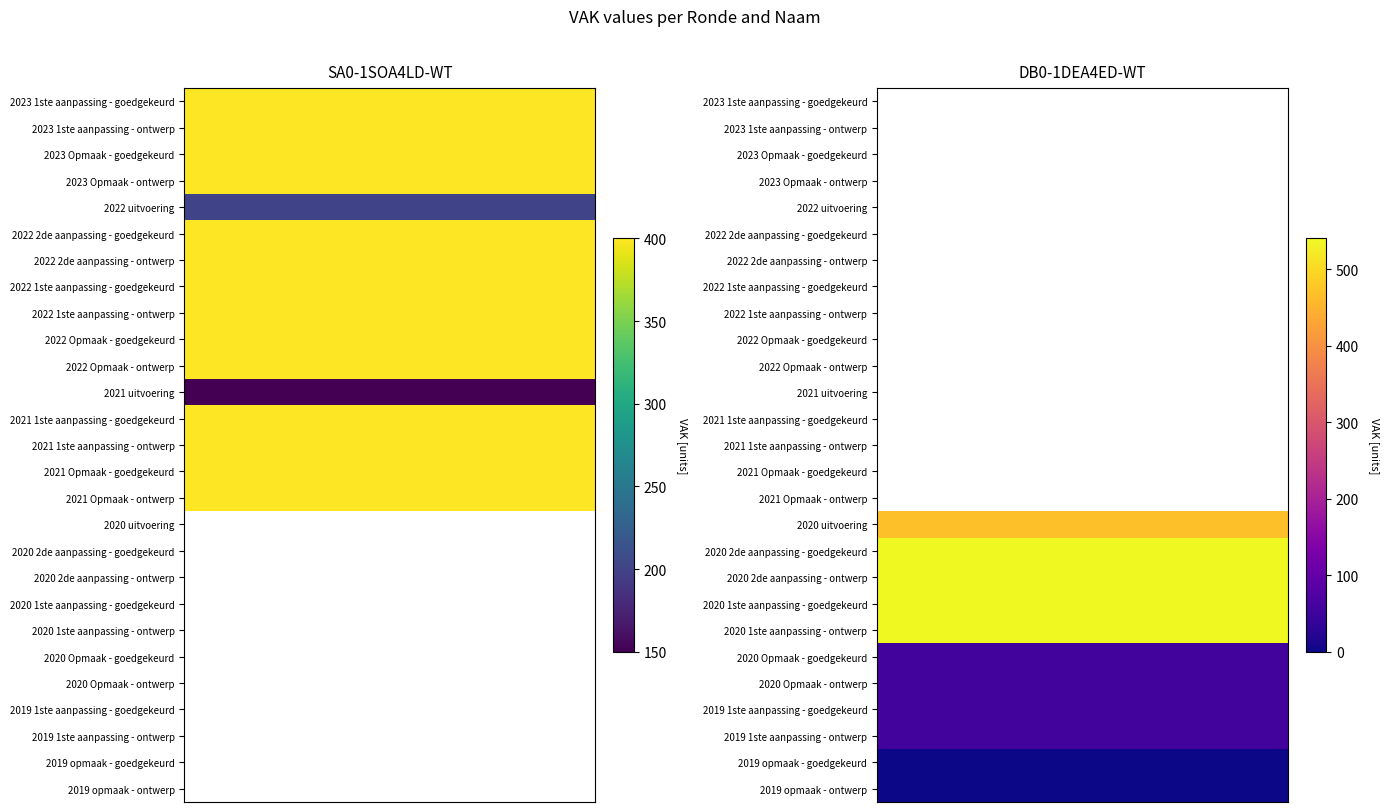

Where is SA0-1SOA4LD-WT nearest to the value 275?

2022 uitvoering